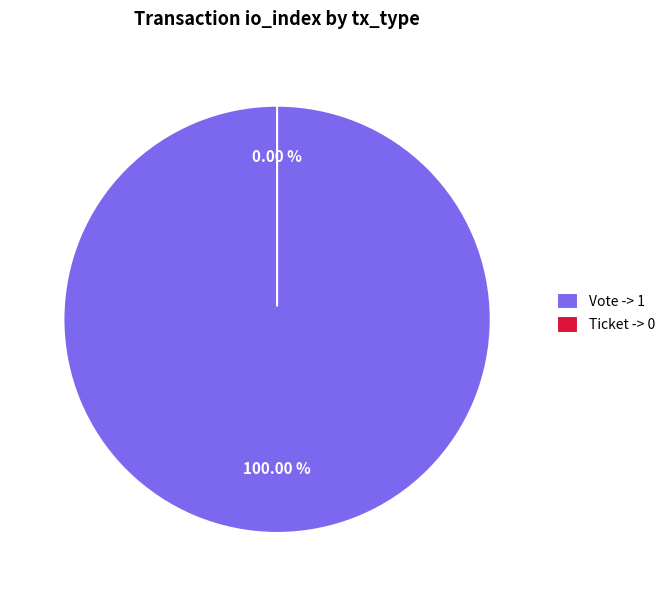

To the nearest percent, what is the difference between the Ticket and Vote slice percentages?

100%